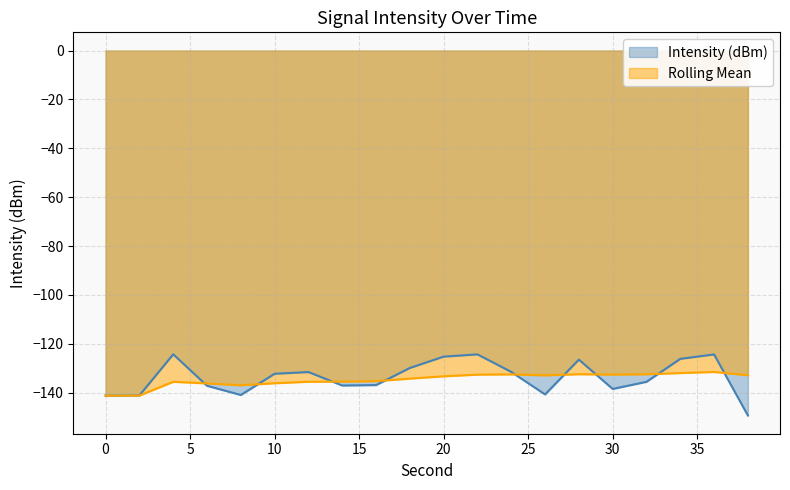

At how many categories does at least one series exceed -140?

18